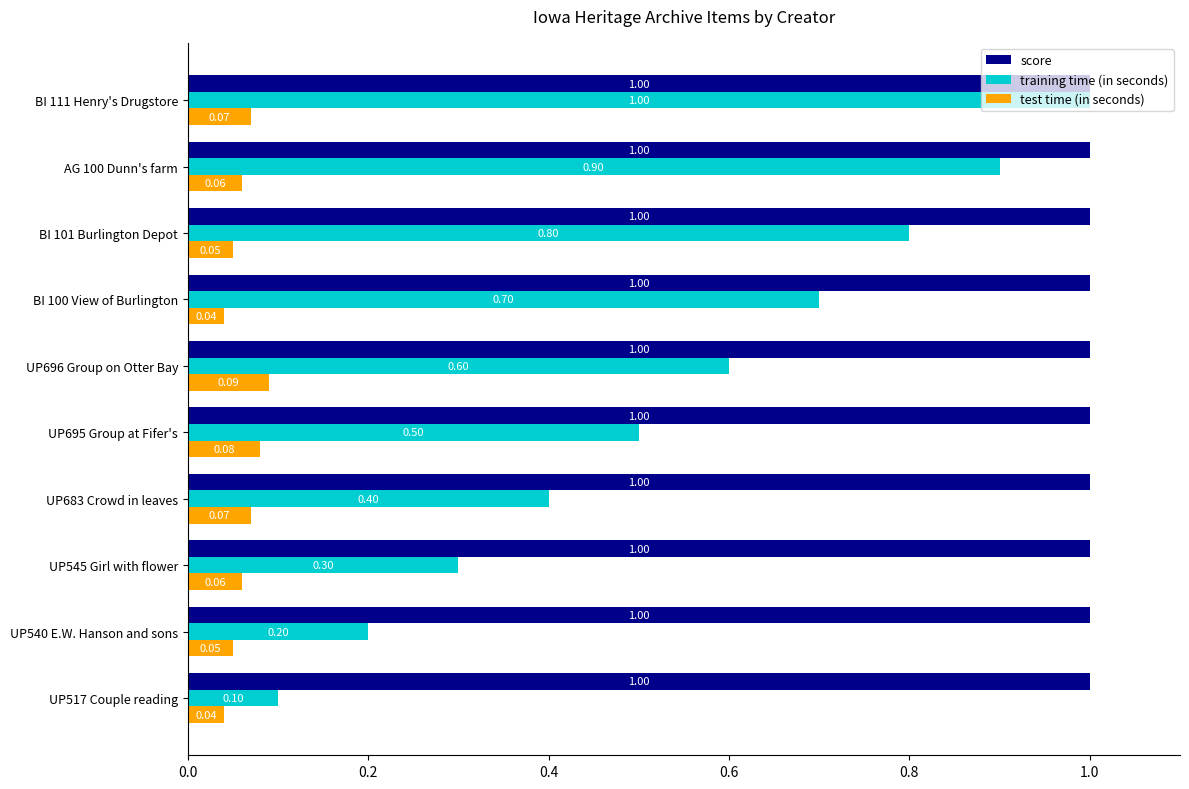

Between UP517 Couple reading and BI 100 View of Burlington, which series saw the biggest shift?

training time (in seconds)